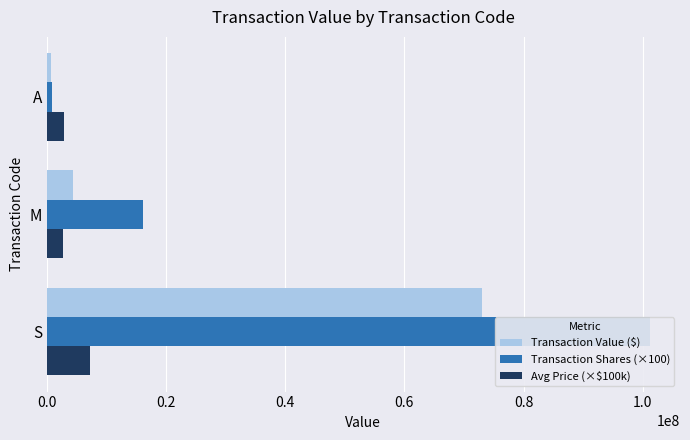

What is the total value across all series at S?

181392379.1